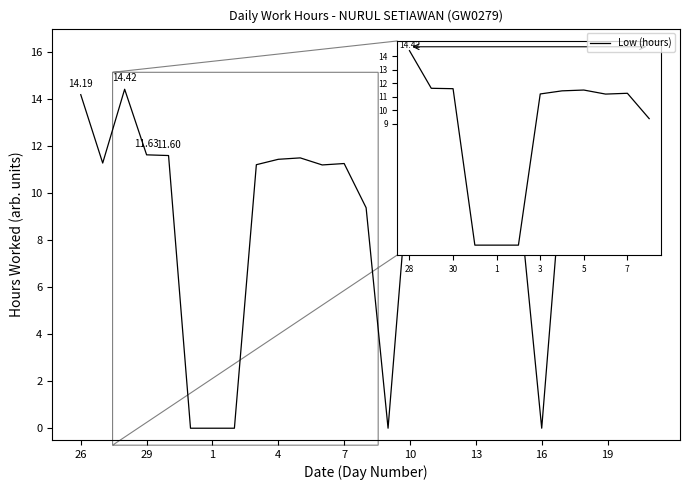

What is the difference between the maximum and minimum values?

14.4